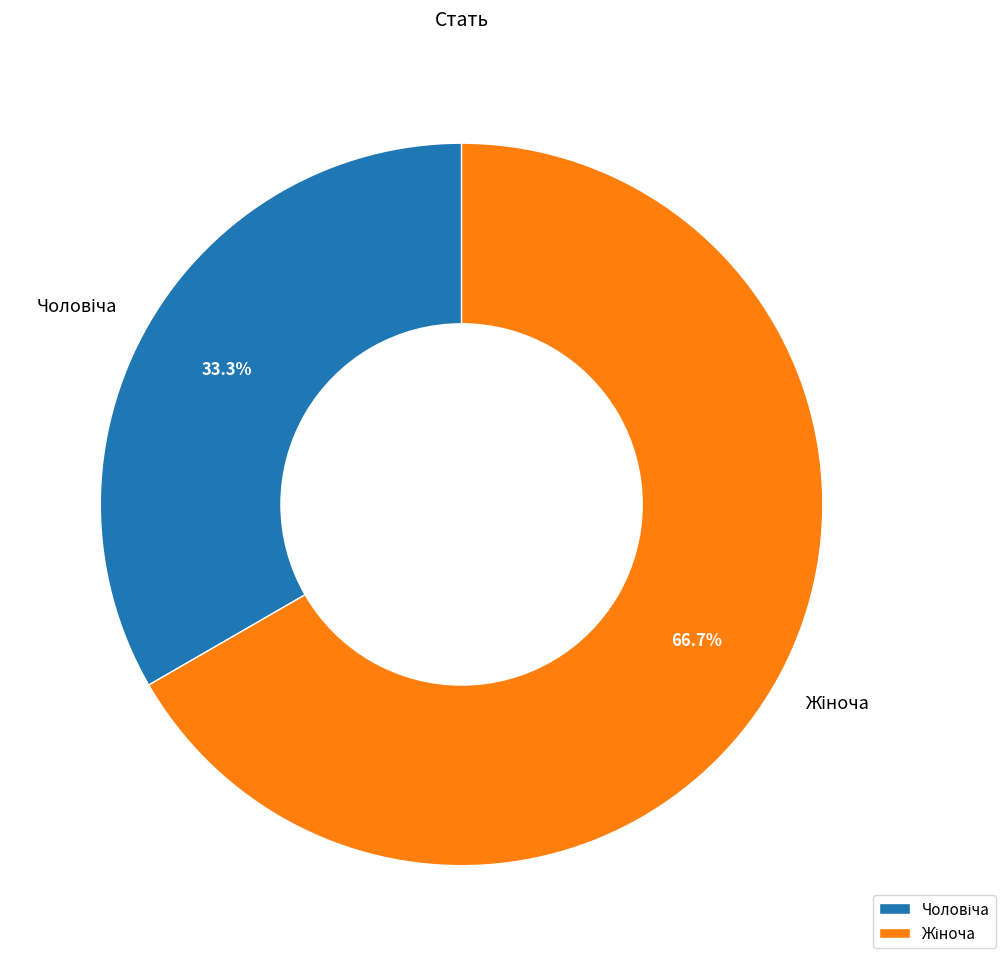

Count the number of slices in the pie.

2